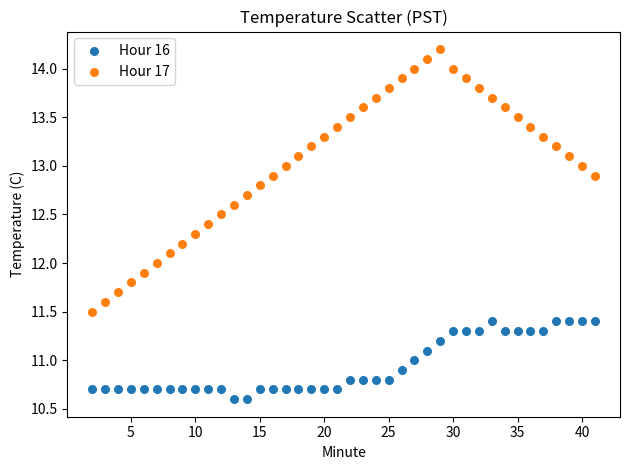

Which series contains the highest Y value?

Hour 17